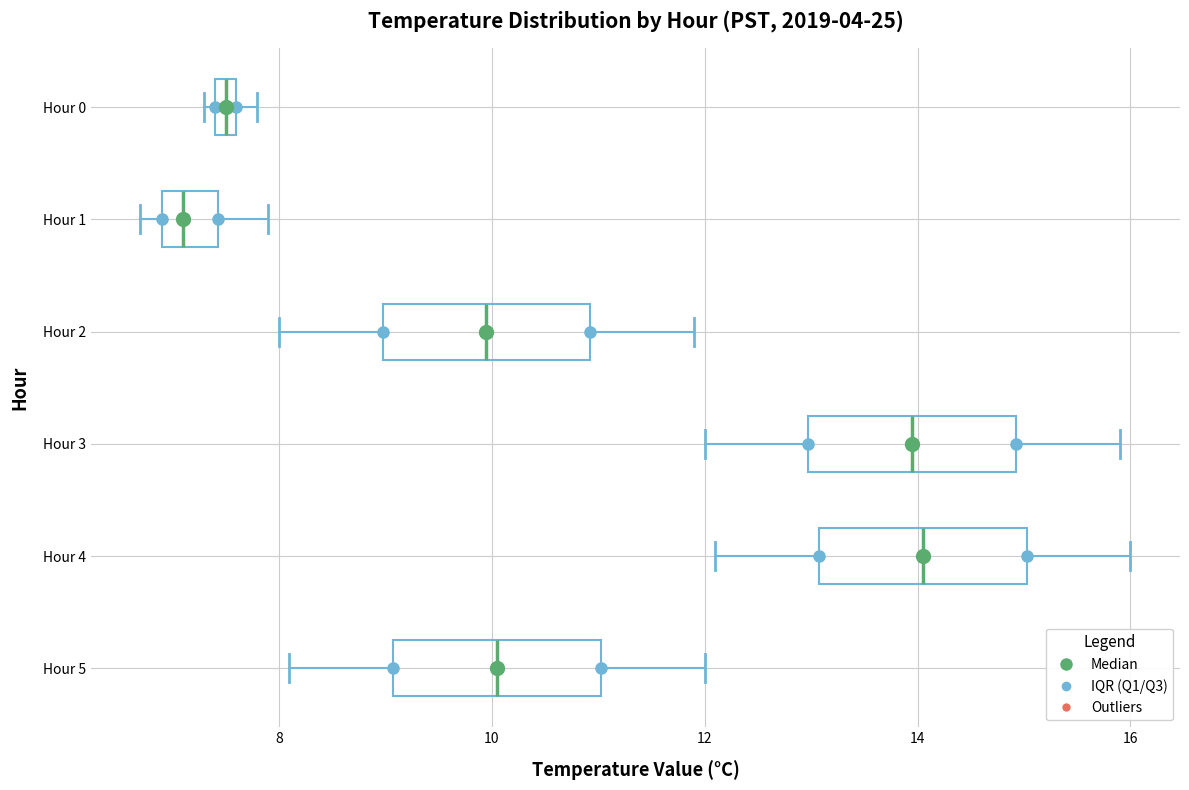

Where is the left edge of the box for Hour 3 on the x-axis? The values are not printed on the chart, so give them approximately, as read against the axis.

13.0